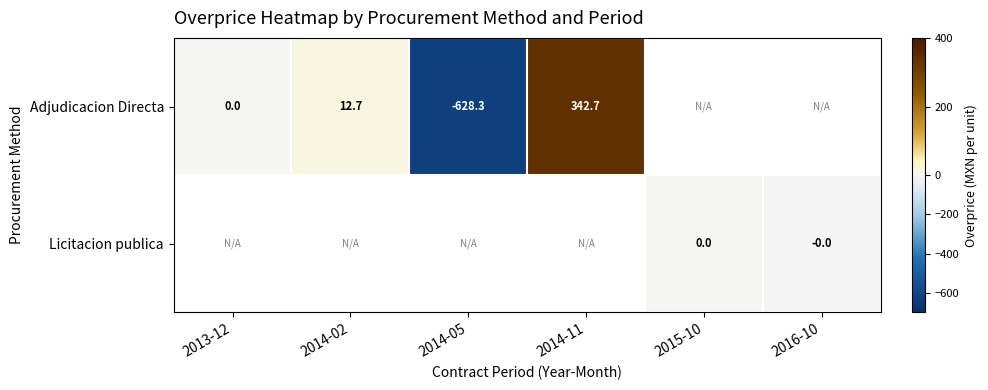

True or false: Adjudicacion Directa has a value of -308.4 at 2014-05.

False